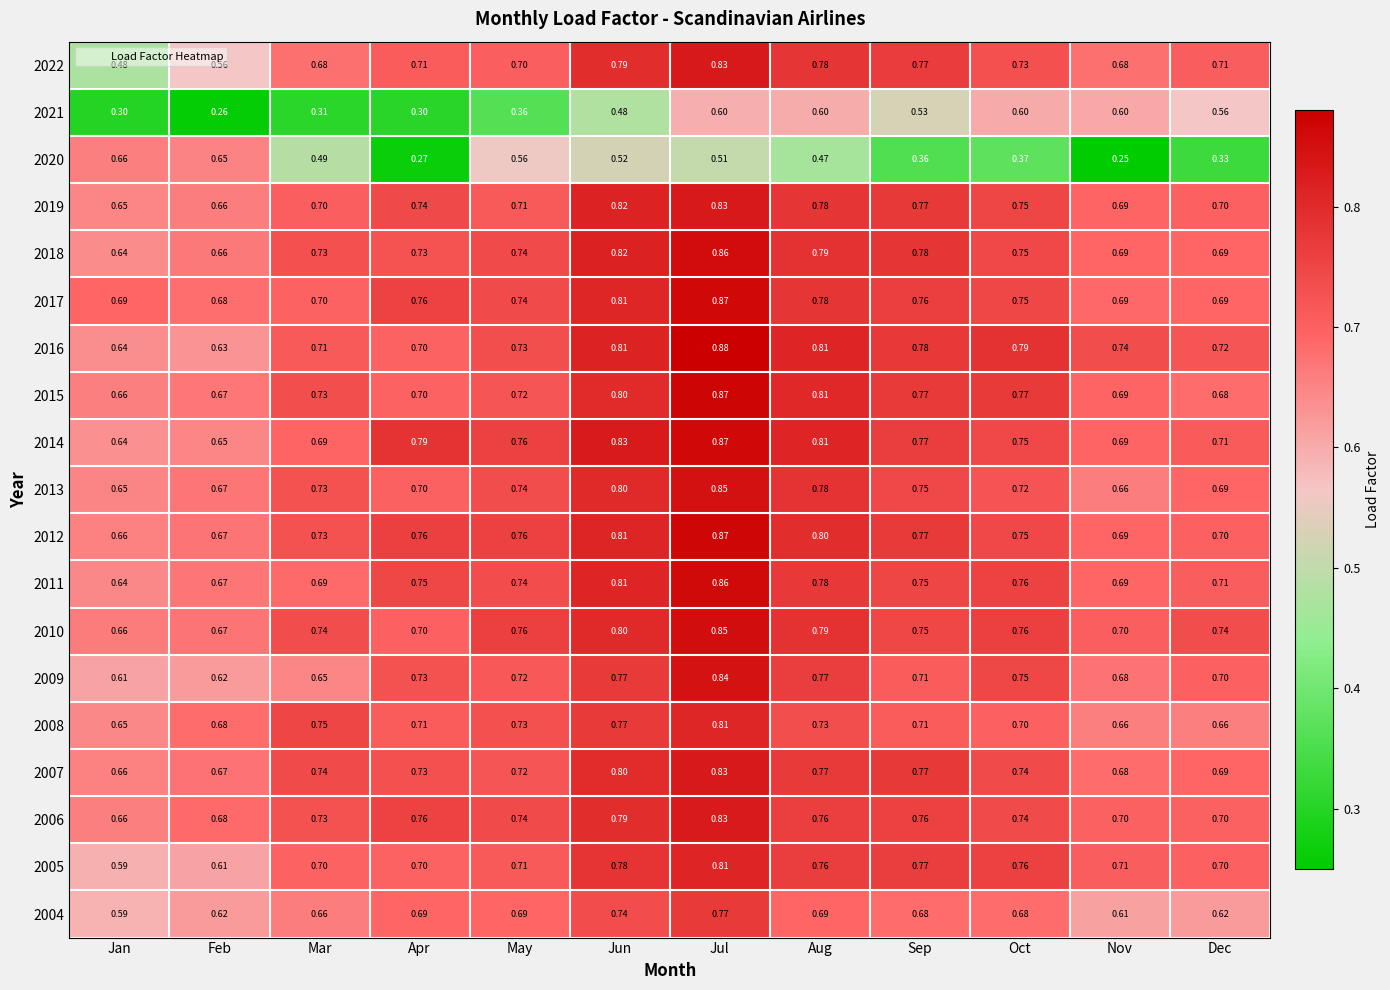

Where is 2021 nearest to the value 0?

Feb